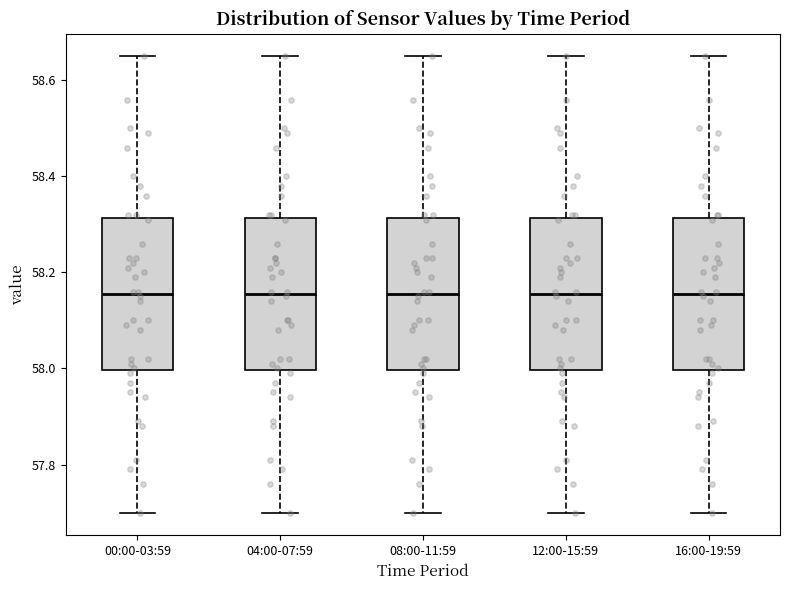

Where does the median line of the box for 04:00-07:59 sit on the y-axis? The values are not printed on the chart, so give them approximately, as read against the axis.

58.16